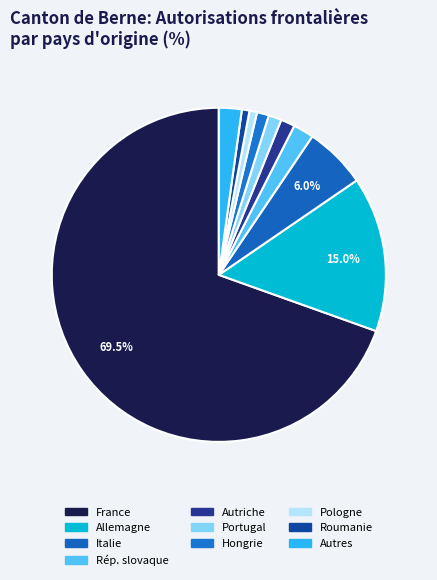

How many slices are in this pie chart?

10